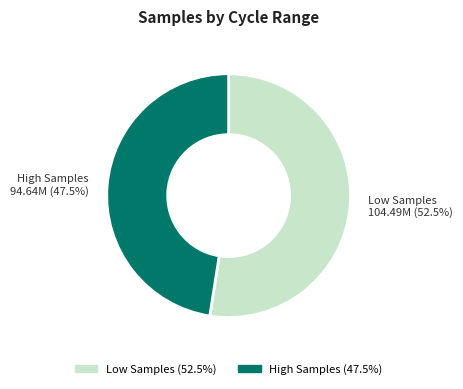

Which slice is the smallest?

High Samples